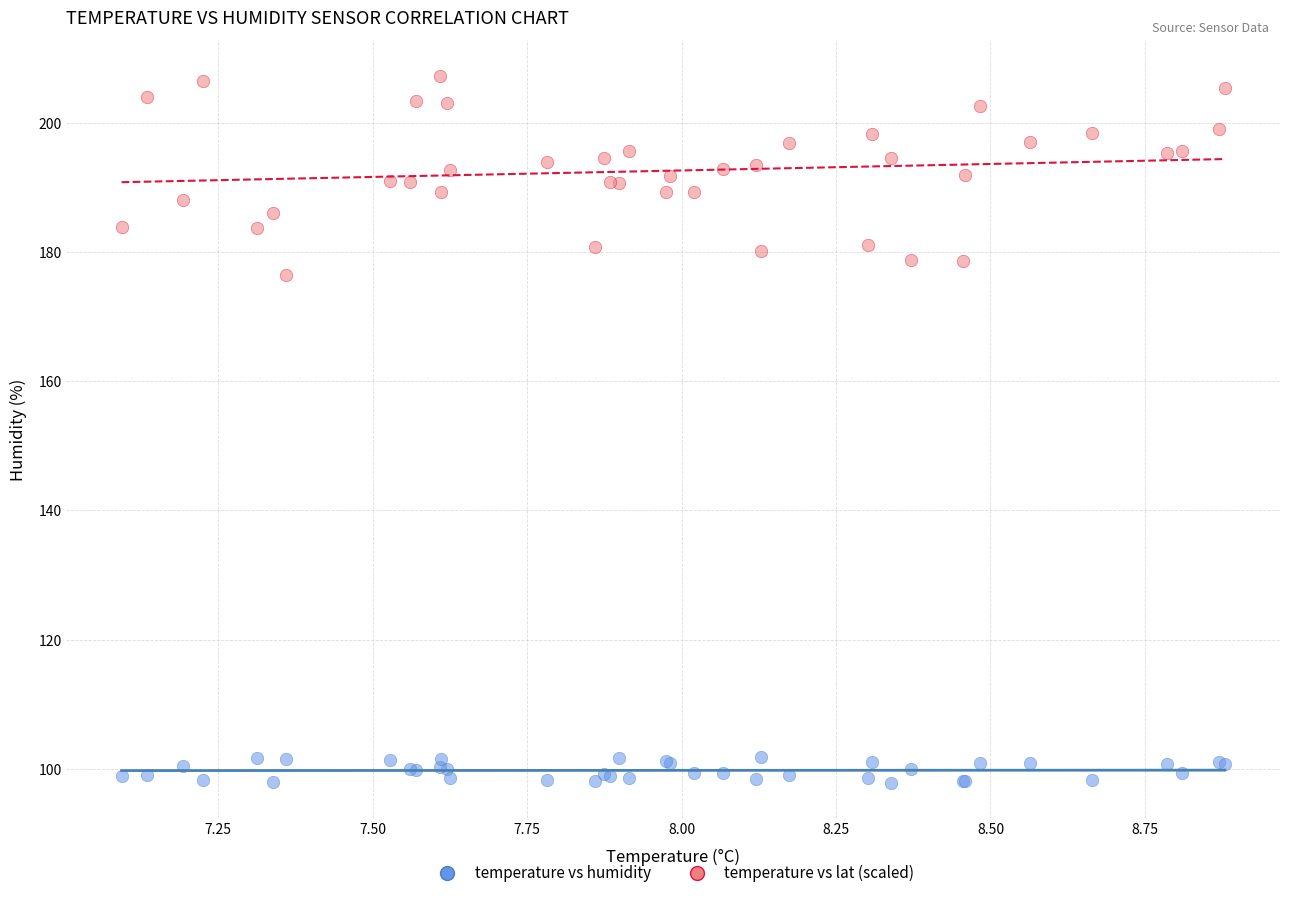

Which series has the largest Y range (max minus min)?

temperature vs lat (scaled)